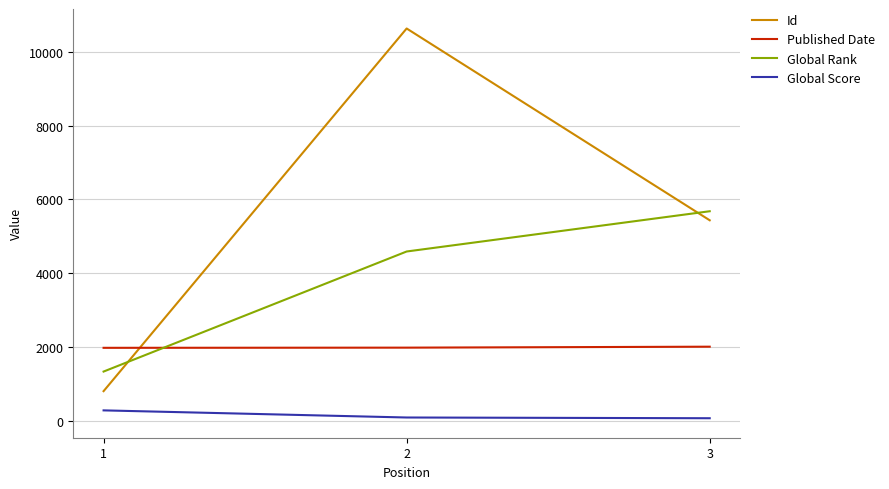

The value of Global Rank at 3 is 7416. True or false?

False